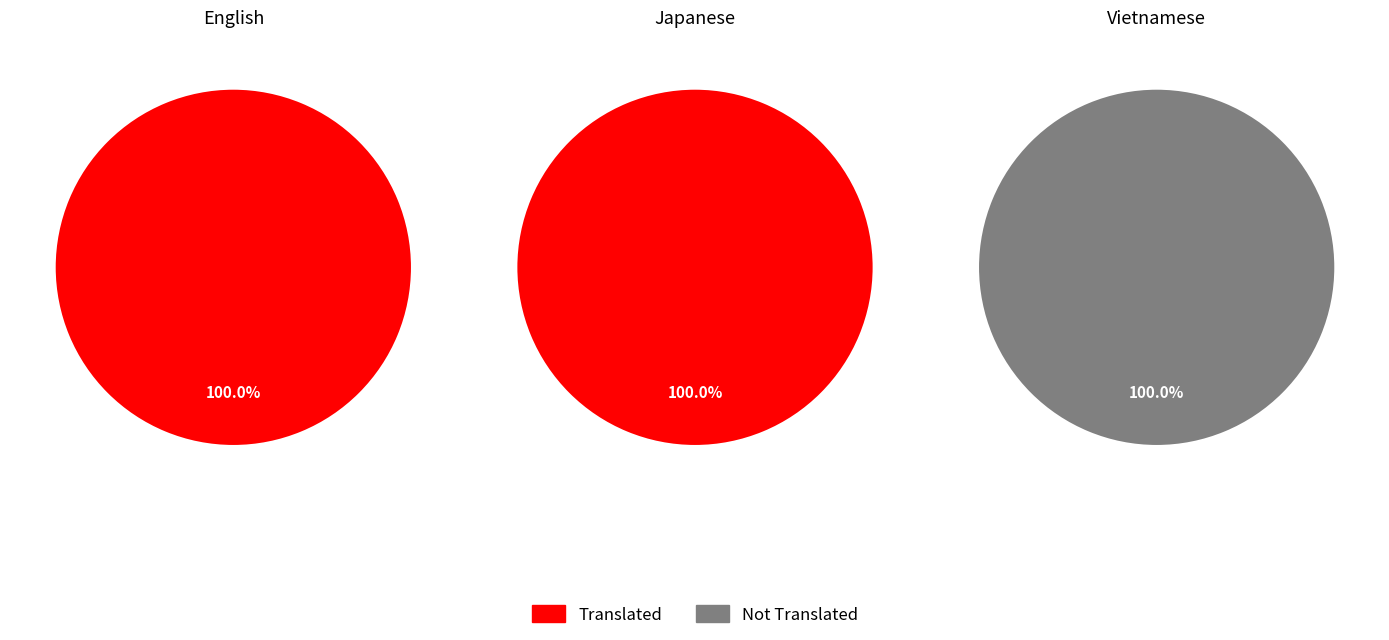

Which series changed the most between English and Japanese?

translated